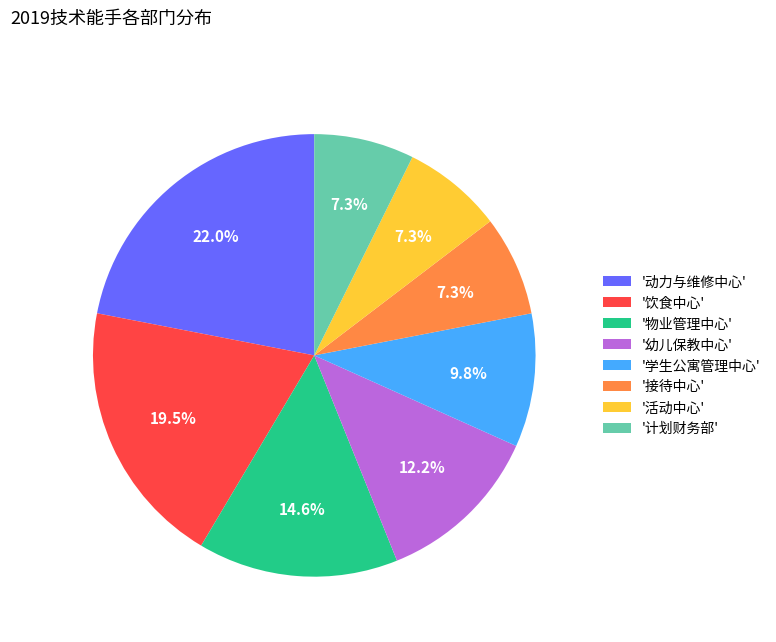

Which slice is the largest?

'动力与维修中心'